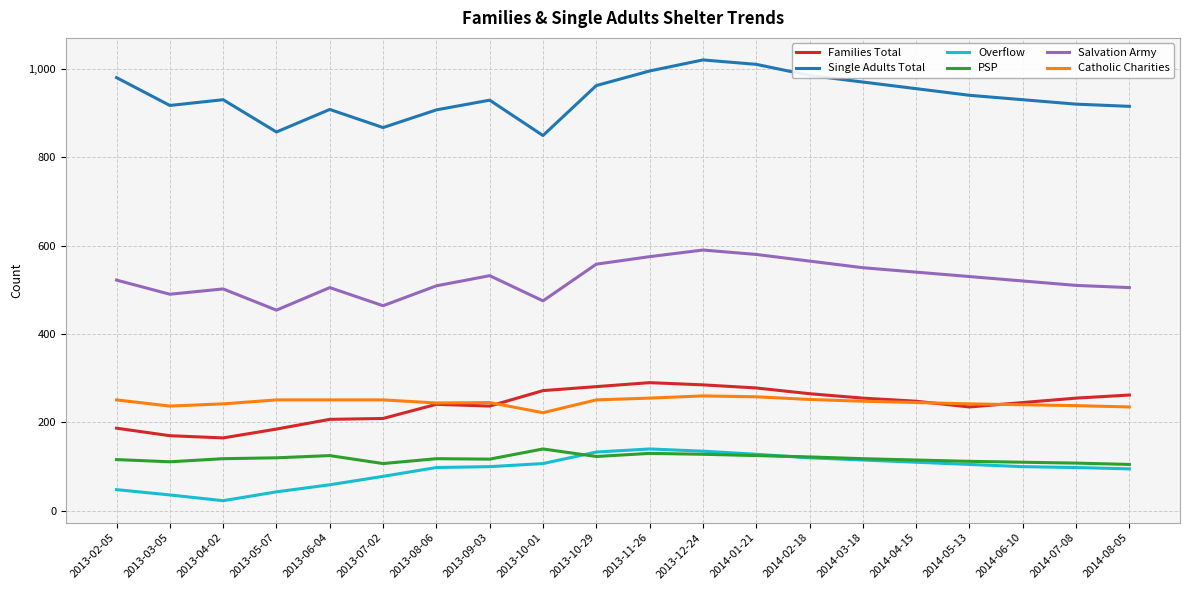

What are all the series names shown in the legend?

Families Total, Single Adults Total, Overflow, PSP, Salvation Army, Catholic Charities